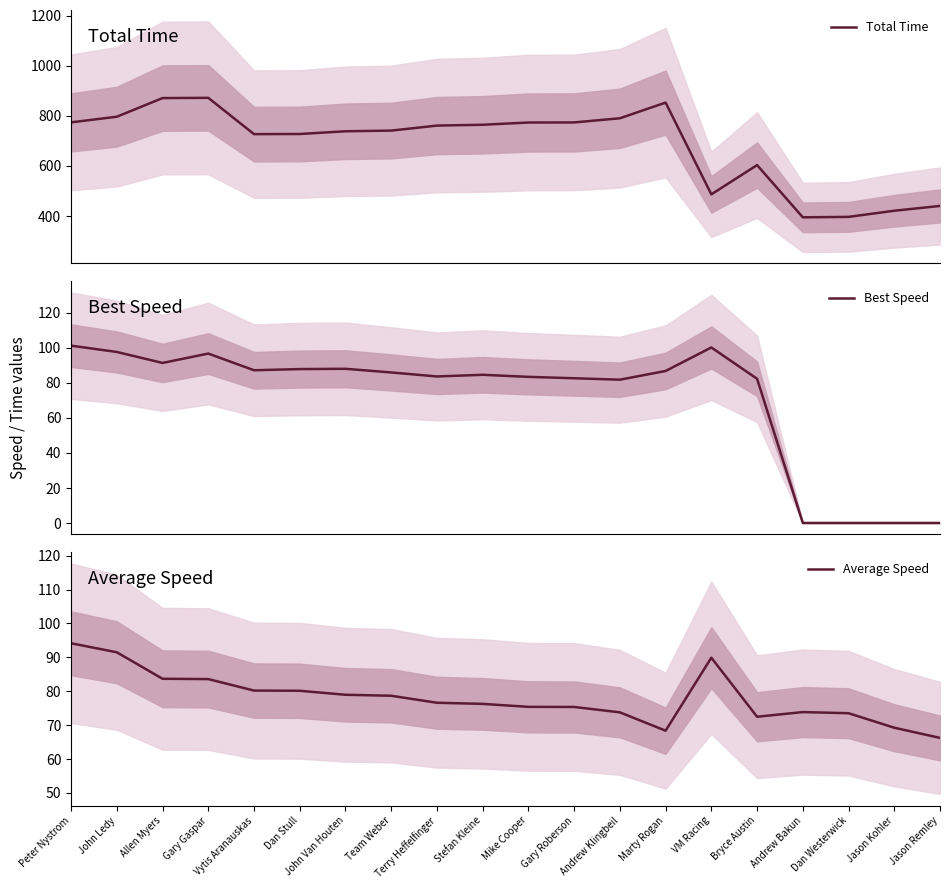

List the series in order of their peak value, highest first.

Total Time, Best Speed, Average Speed